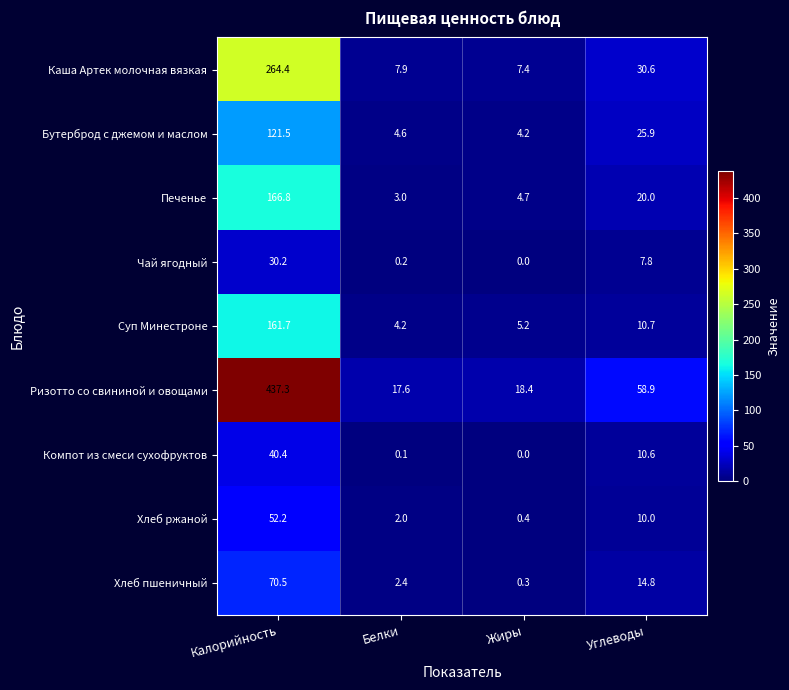

List the labels in order of Компот из смеси сухофруктов value, smallest first.

Жиры, Белки, Углеводы, Калорийность